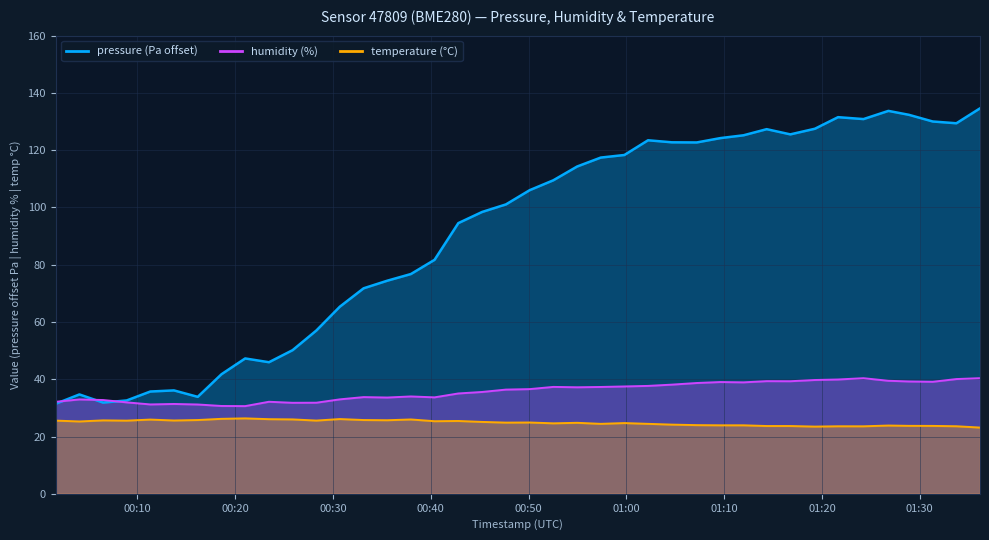

What is the difference between the temperature values at 2023-08-20T00:42:49 and 2023-08-20T00:25:52?

0.6